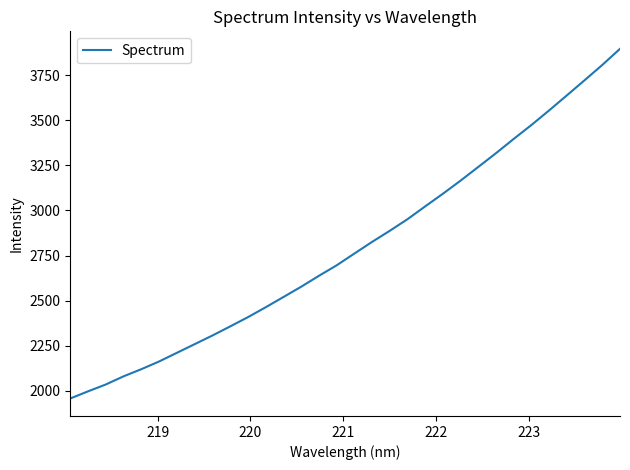

How many distinct data groups are displayed?

1